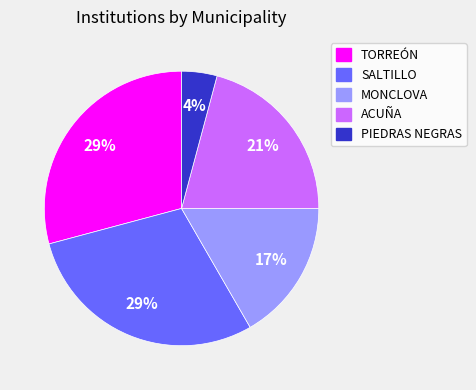

How many slices are in this pie chart?

5